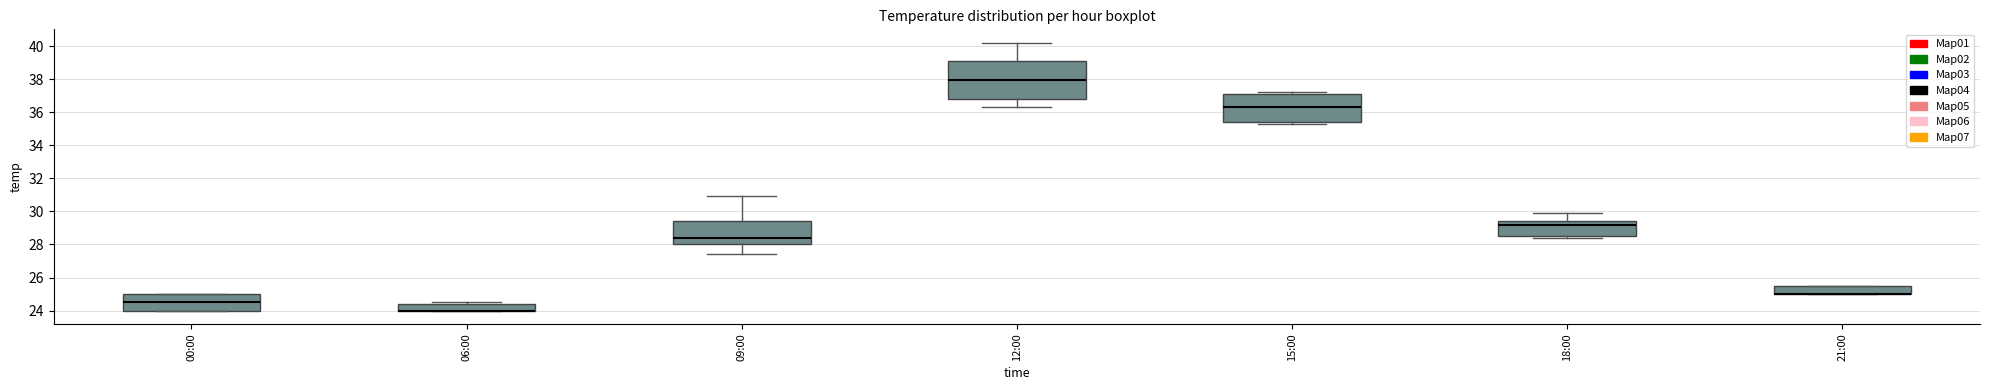

Reading left to right, read every box against the y-axis: the position of its median line, the range the box covers, and the ends of its whiskers. The values are not printed on the chart, so give them approximately, as read against the axis.

00:00: median 24.6, box 24.0 to 25.0, whiskers 24.0 to 25.0
06:00: median 24.0 (drawn on the box's lower edge), box 24.0 to 24.4, whiskers 24.0 to 24.6
09:00: median 28.4, box 28.0 to 29.4, whiskers 27.4 to 31.0
12:00: median 38.0, box 36.8 to 39.0, whiskers 36.4 to 40.2
15:00: median 36.4, box 35.4 to 37.2, whiskers 35.4 (just below the box's lower edge) to 37.2 (just above the box's upper edge)
18:00: median 29.2, box 28.6 to 29.4, whiskers 28.4 to 30.0
21:00: median 25.0 (drawn on the box's lower edge), box 25.0 to 25.6, whiskers 25.0 to 25.6